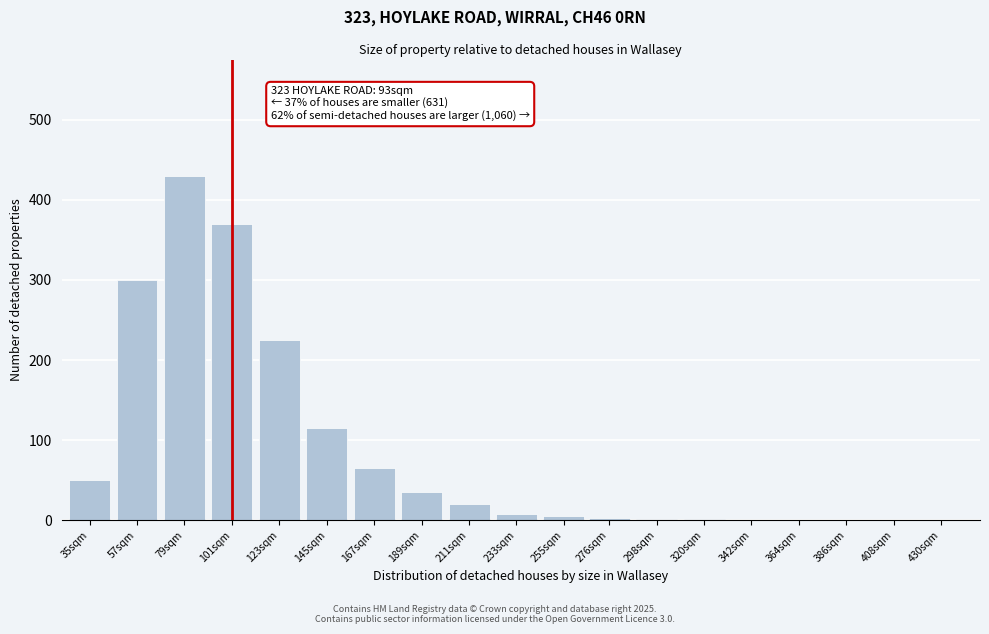

What is the greatest value displayed?

430